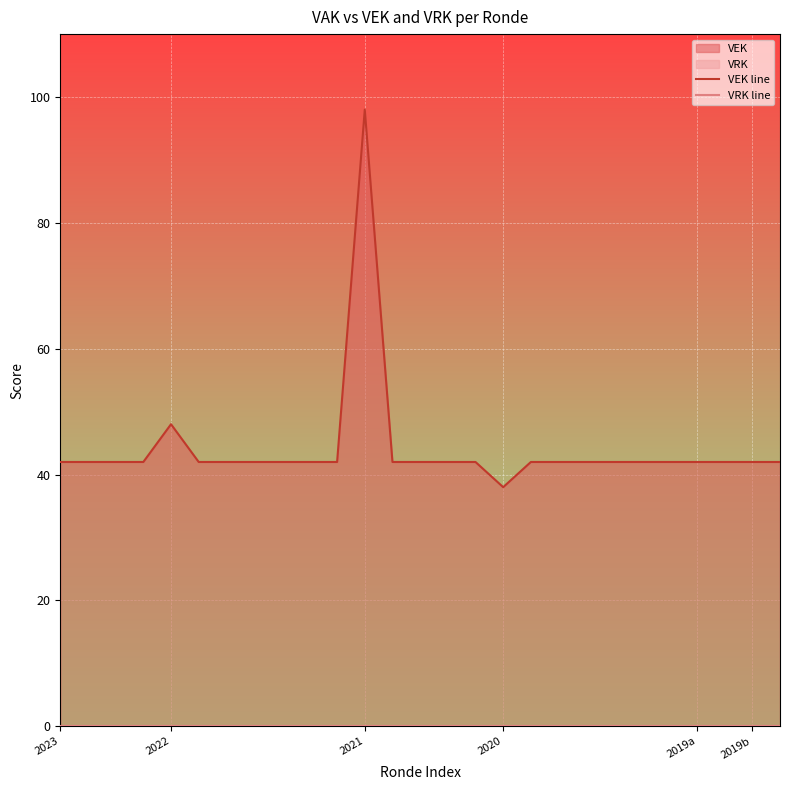

What position from the left is 2020?

17